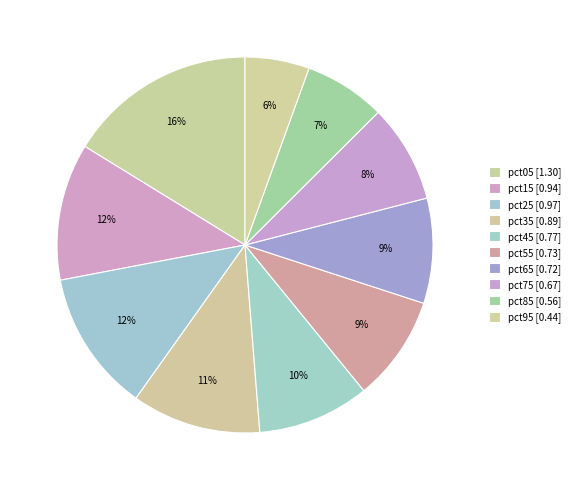

What is the largest slice in the pie chart?

pct05